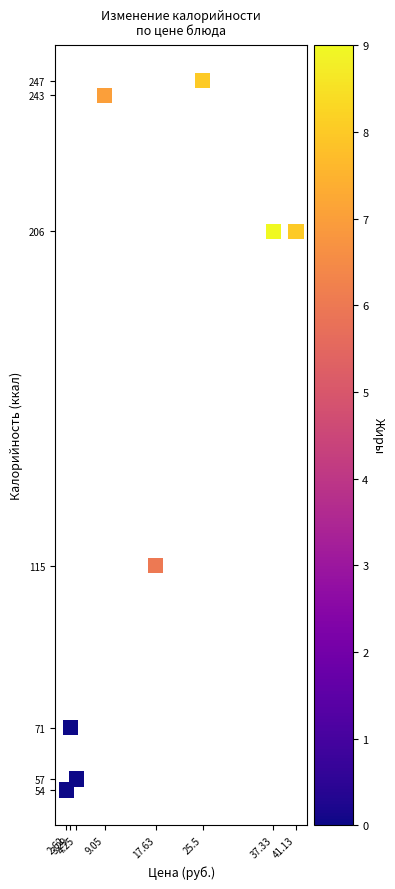

What Y value in the scatter plot is closest to 150?

115